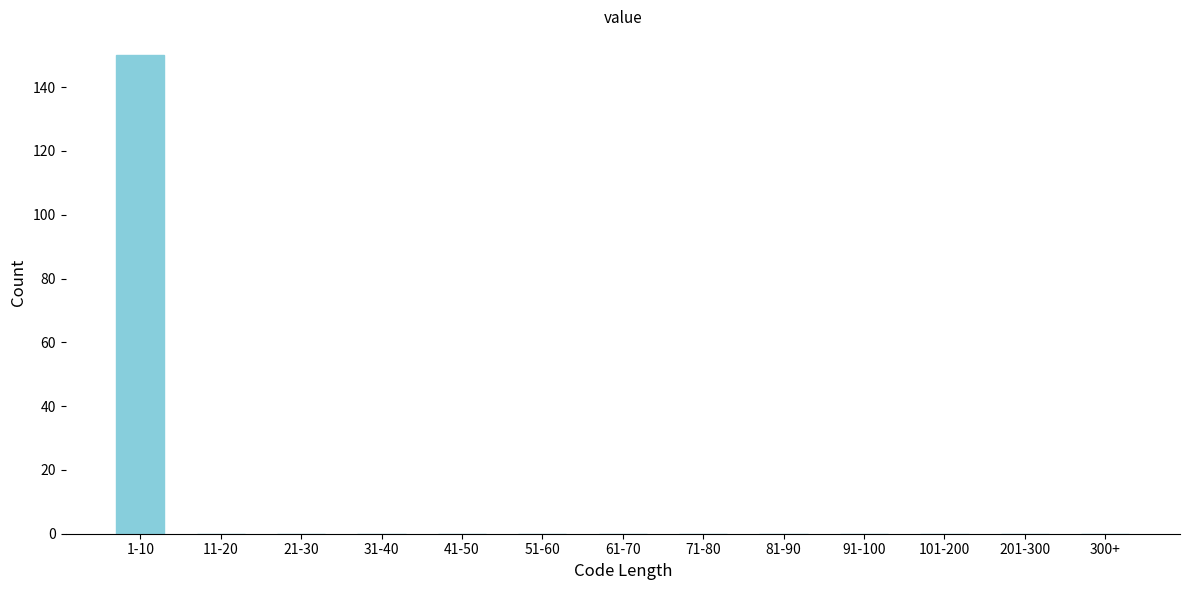

Reading left to right, list all the values displayed in this chart.

1-10=150	11-20=0	21-30=0	31-40=0	41-50=0	51-60=0	61-70=0	71-80=0	81-90=0	91-100=0	101-200=0	201-300=0	300+=0